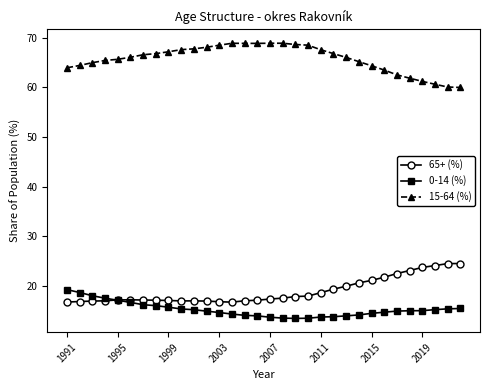

Which series has the largest total across all categories?

15-64 (%)